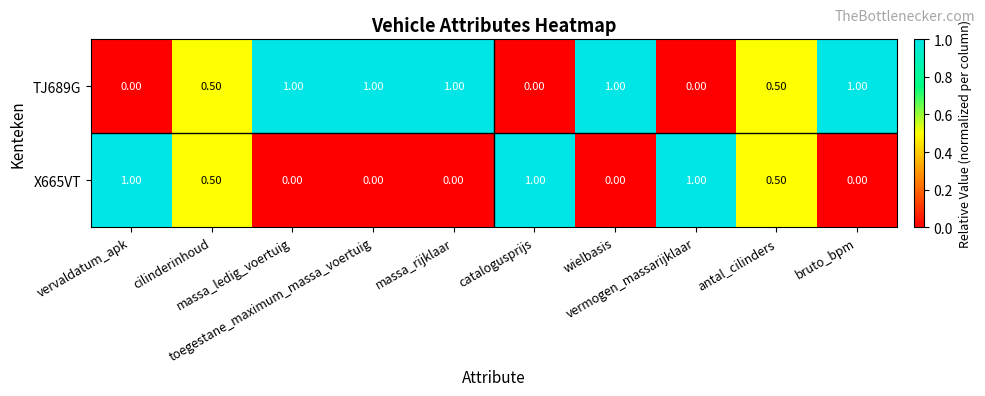

Which series has the largest total across all categories?

TJ689G